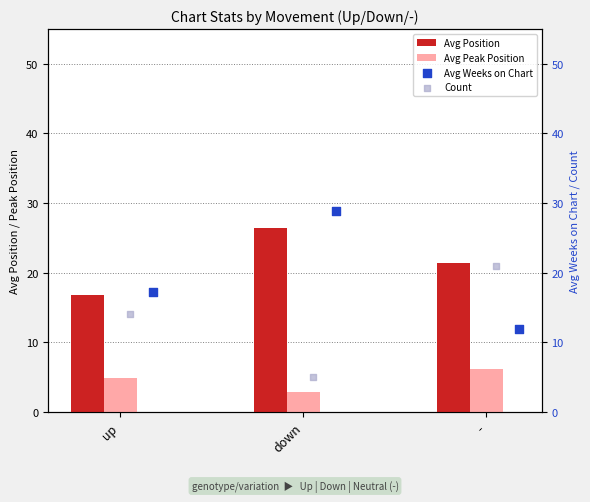

Is the value of Avg Peak Position at down greater than the value of Avg Position at up?

No